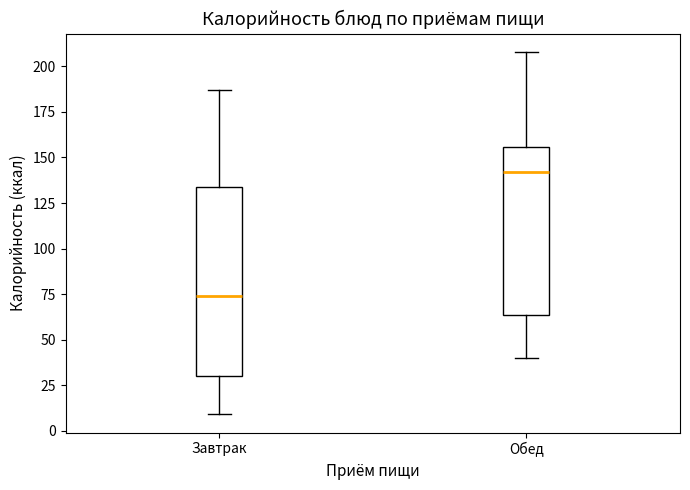

Reading left to right, read every box against the y-axis: the position of its median line, the range the box covers, and the ends of its whiskers. The values are not printed on the chart, so give them approximately, as read against the axis.

Завтрак: median 75, box 30 to 135, whiskers 10 to 185
Обед: median 140, box 65 to 155, whiskers 40 to 210